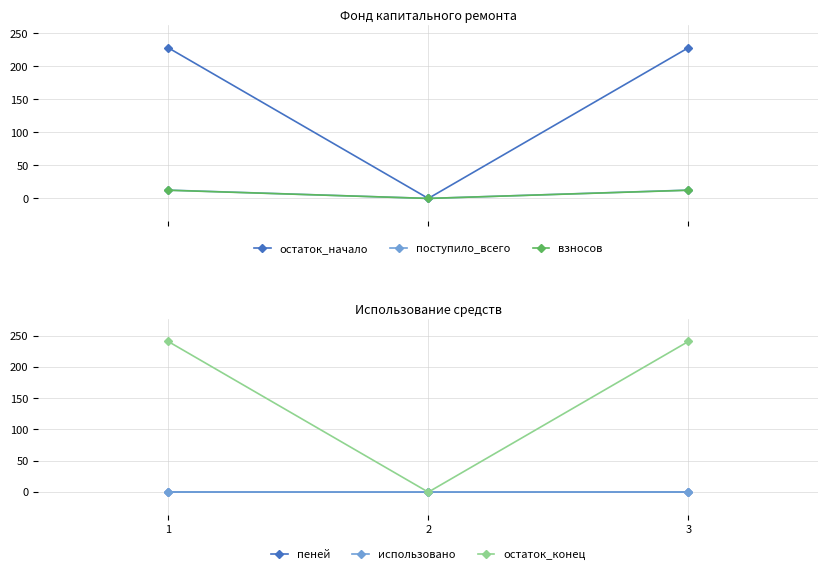

What is the sum of all остаток_начало values?

455.8